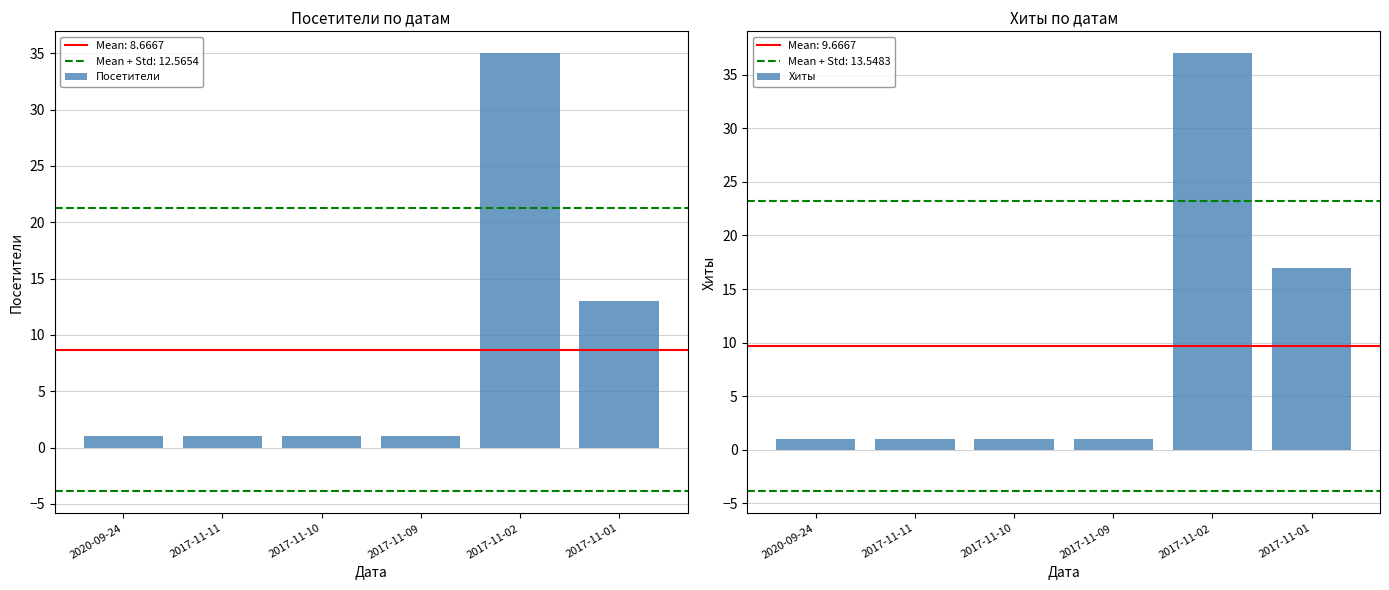

Between 2020-09-24 and 2017-11-09, which is larger?

2020-09-24